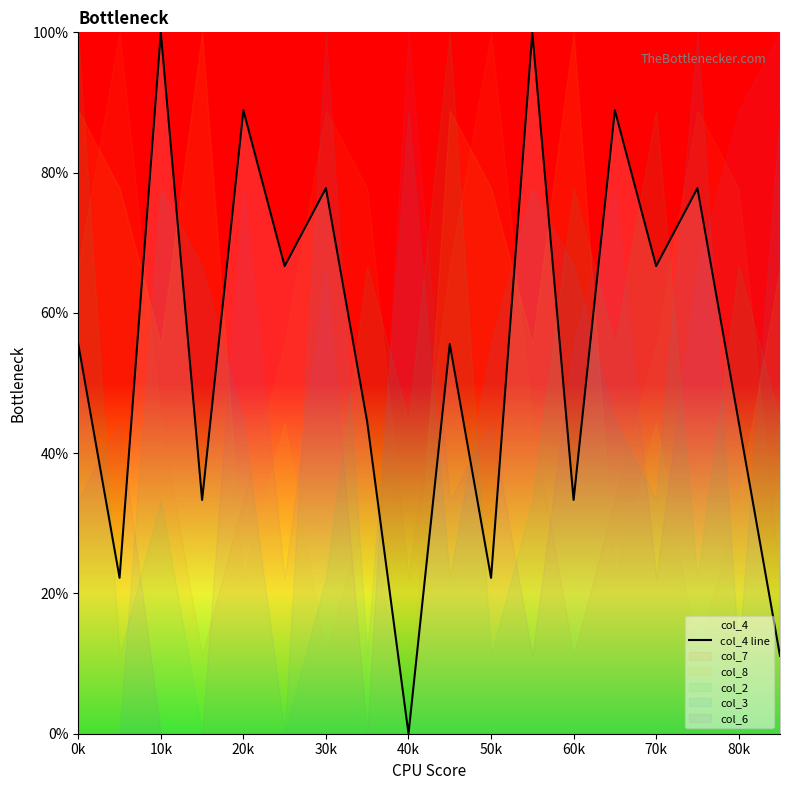

What is the difference between the maximum and minimum values?

100.0